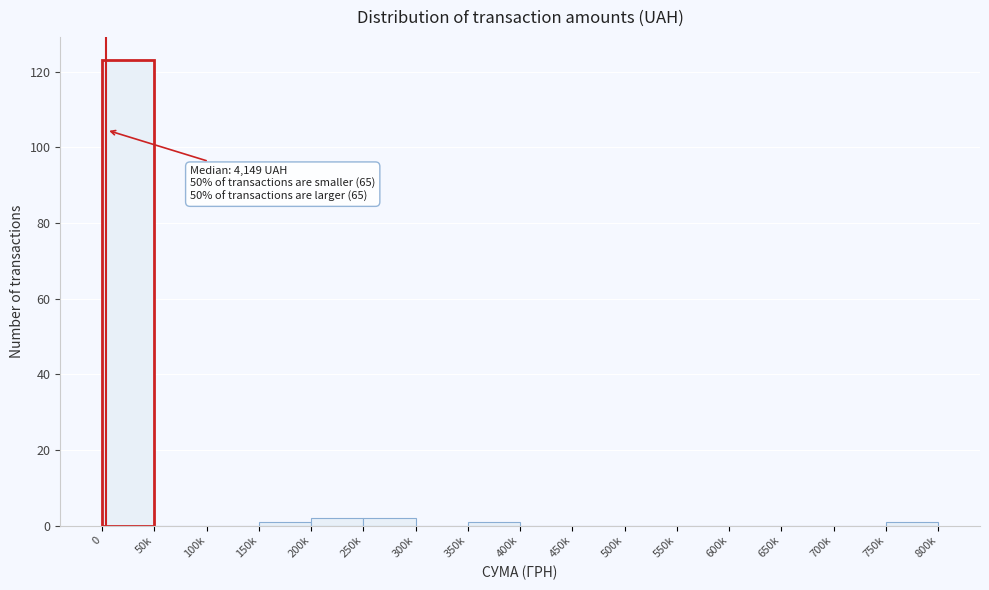

Reading left to right, what are all the values shown in this chart?

0=123	50k=0	100k=0	150k=1	200k=2	250k=2	300k=0	350k=1	400k=0	450k=0	500k=0	550k=0	600k=0	650k=0	700k=0	750k=1